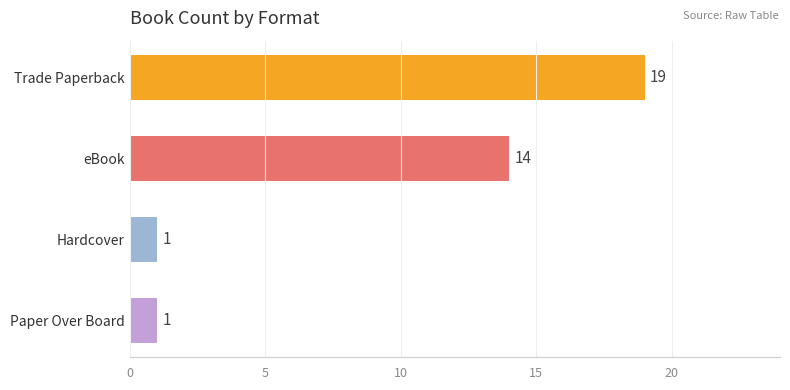

What is the maximum value shown in the chart?

19